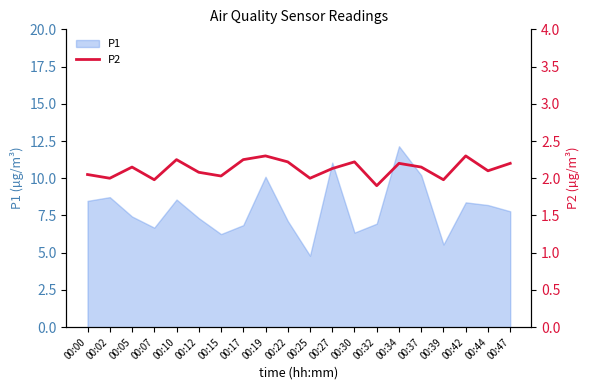

What is the highest value of the P1 series?

12.2